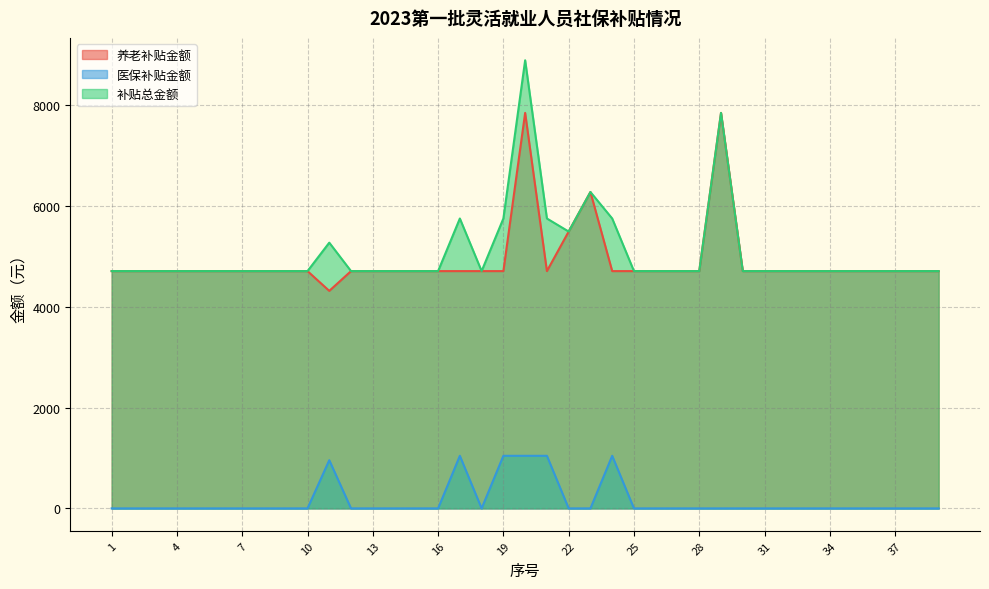

True or false: 补贴总金额 and 医保补贴金额 intersect in this chart.

False